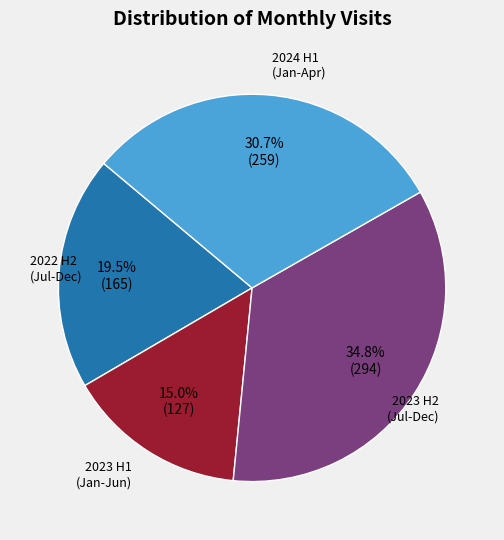

Does any single category account for the majority?

No